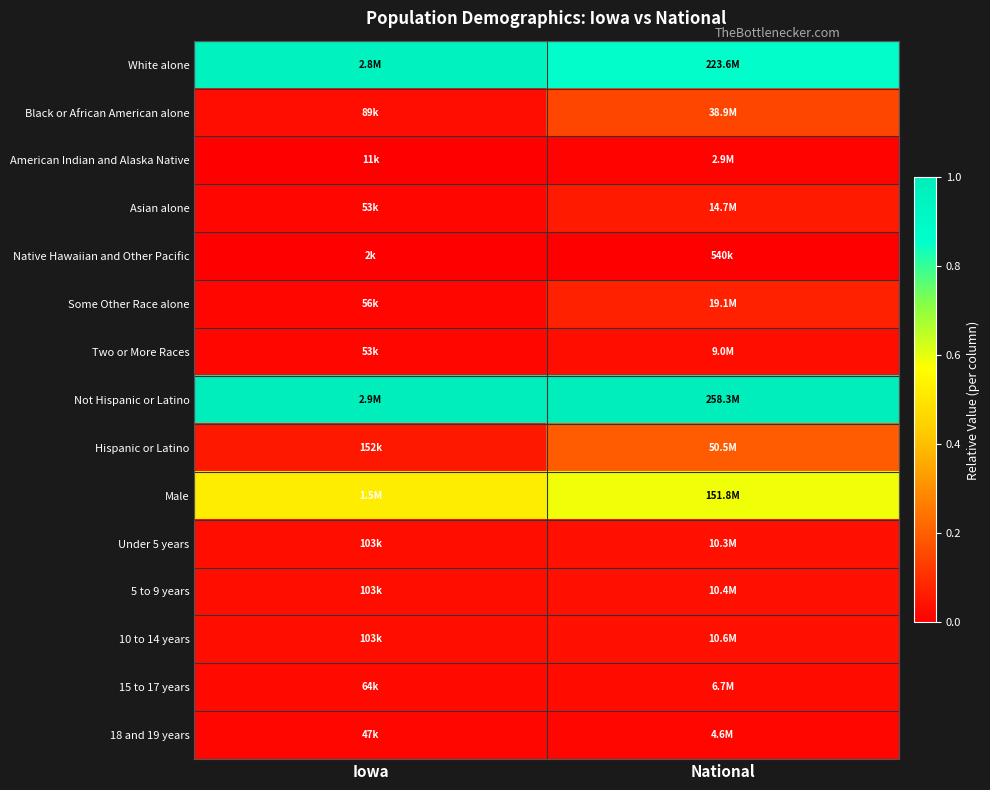

At which category is the sum across all series the highest?

National